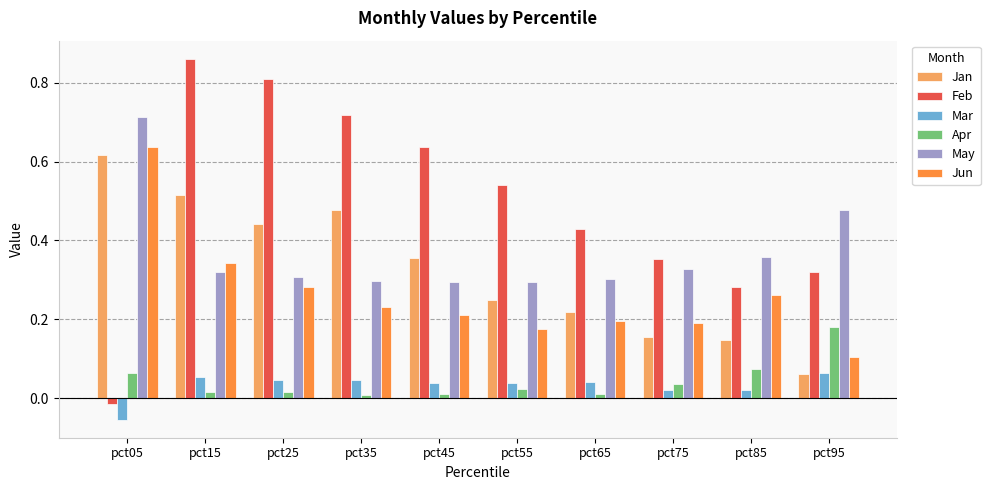

Which series has the largest total across all categories?

Feb